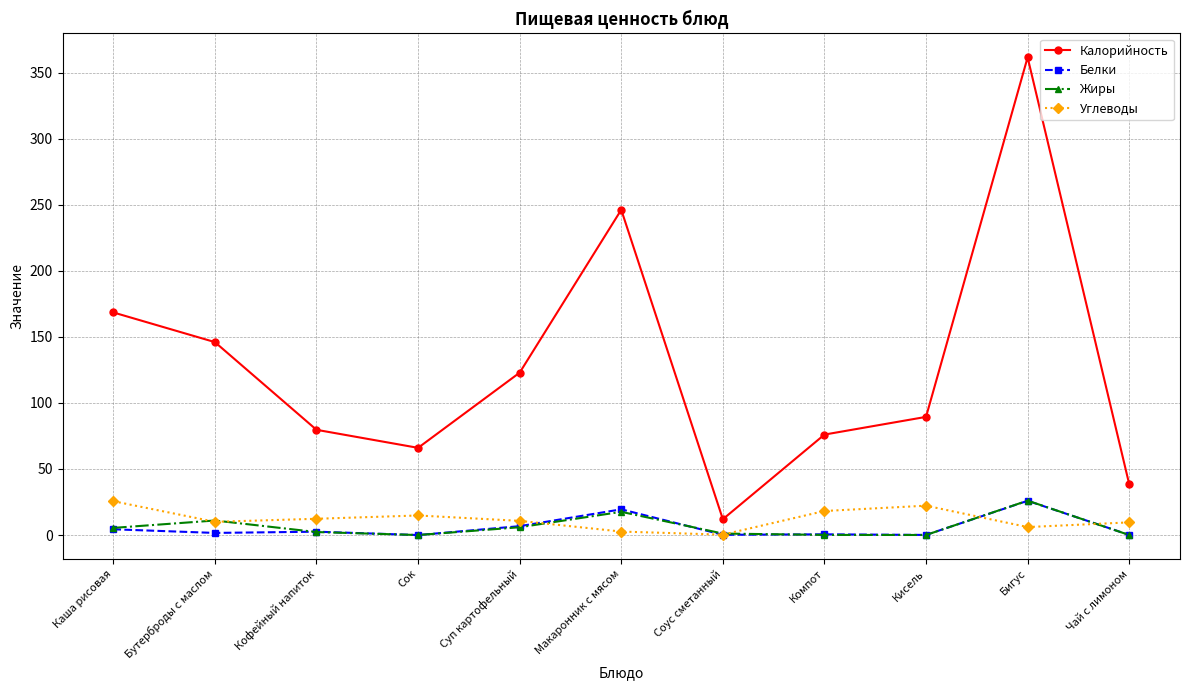

At which category is the sum across all series the highest?

Бигус